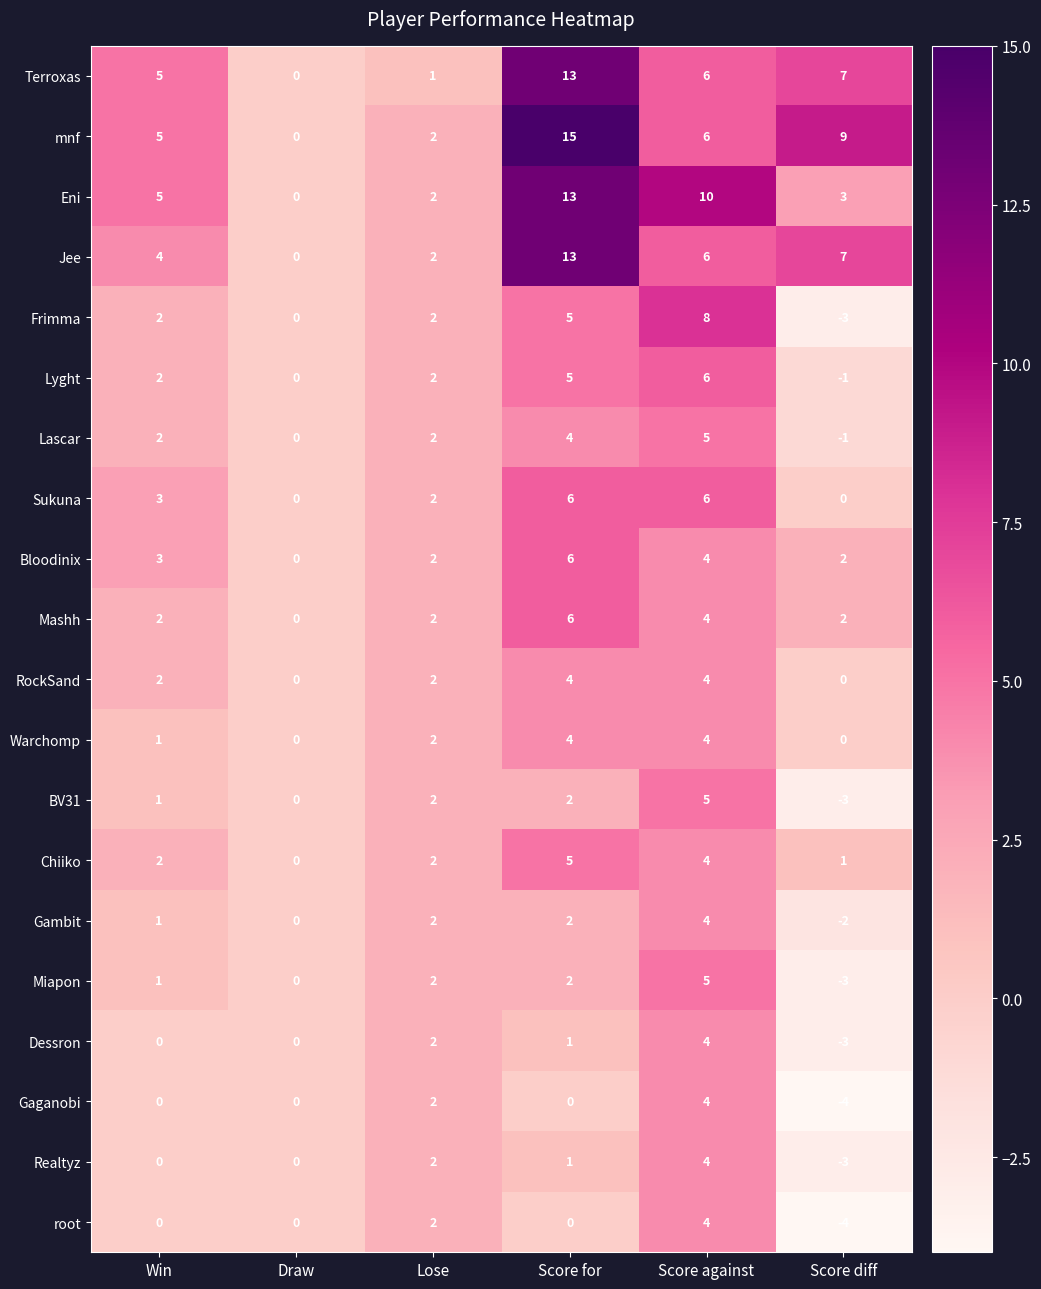

Read the Warchomp value at Score against.

4